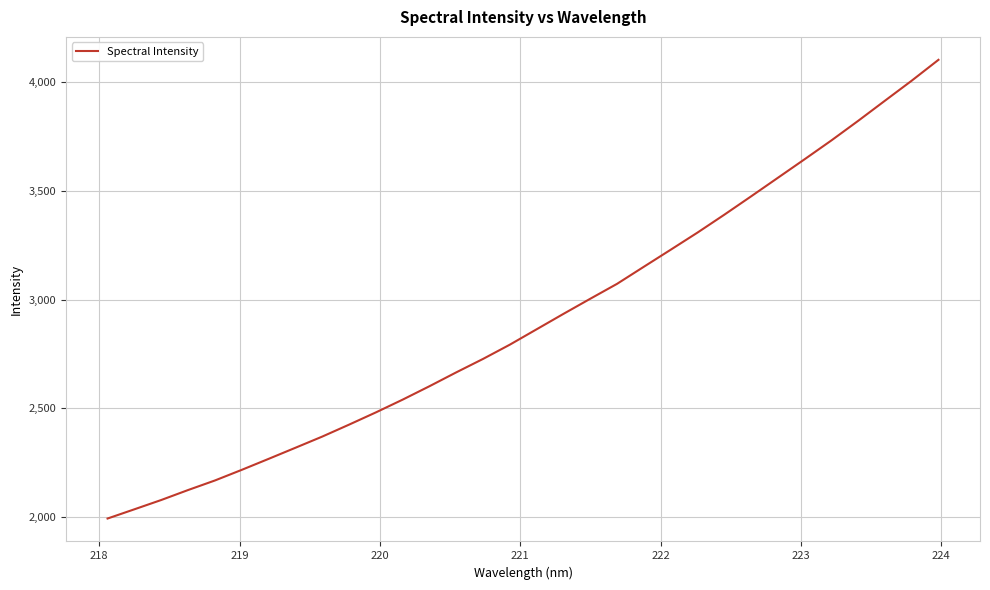

What is the smallest value displayed?

1993.5